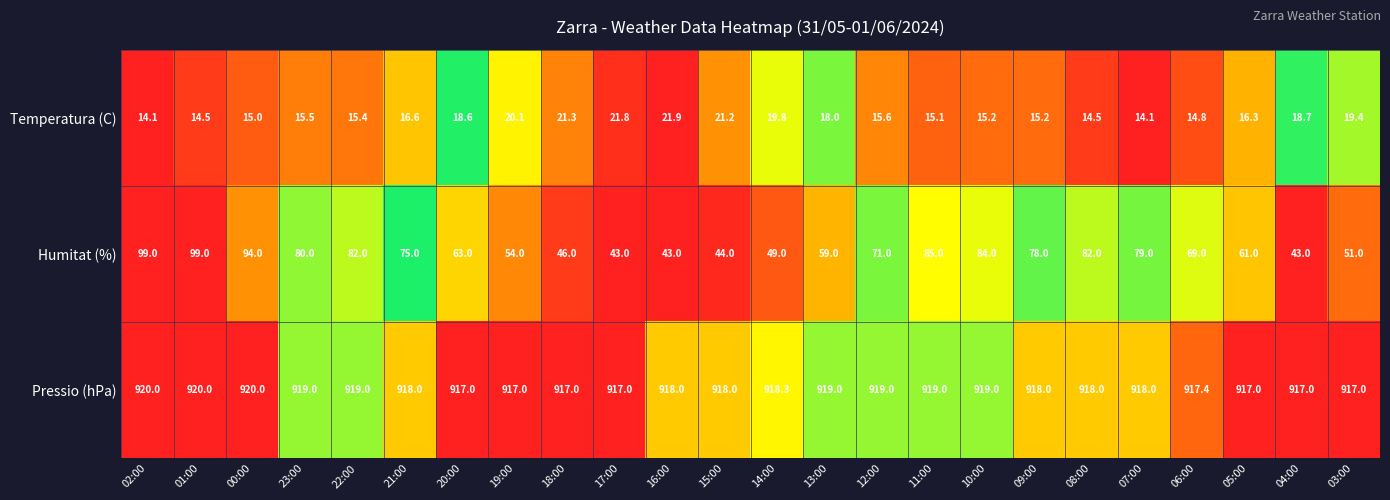

Which series changed the most between 15:00 and 06:00?

Humitat (%)